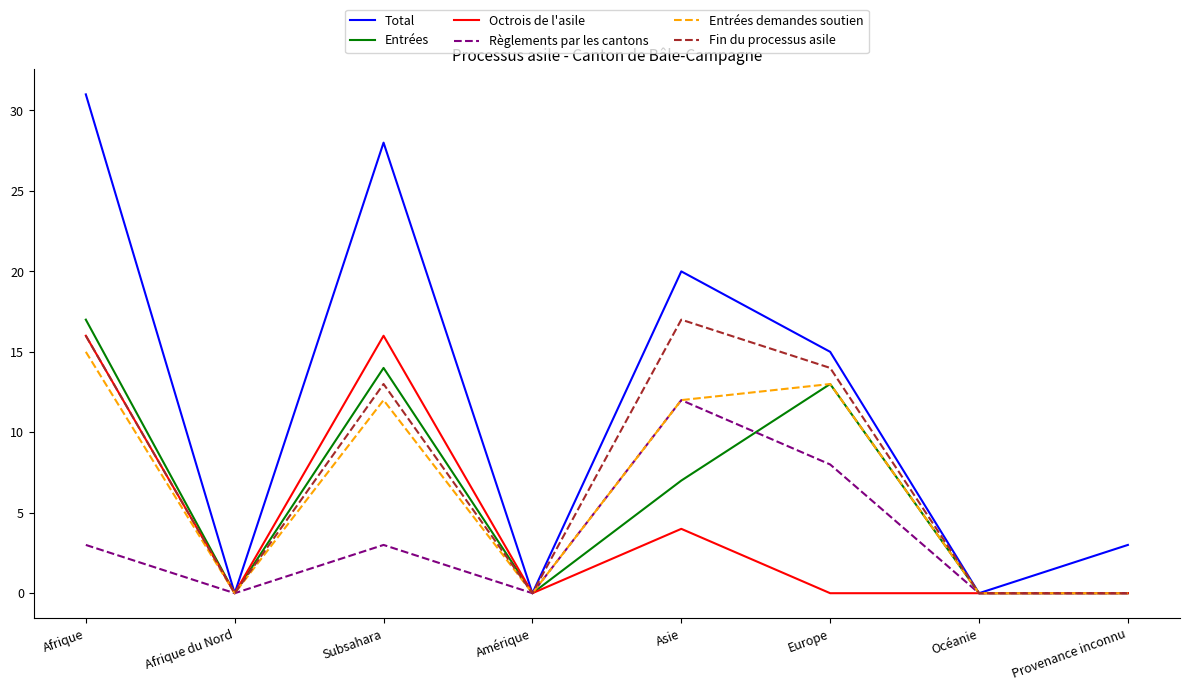

At which category is the sum across all series the highest?

Afrique